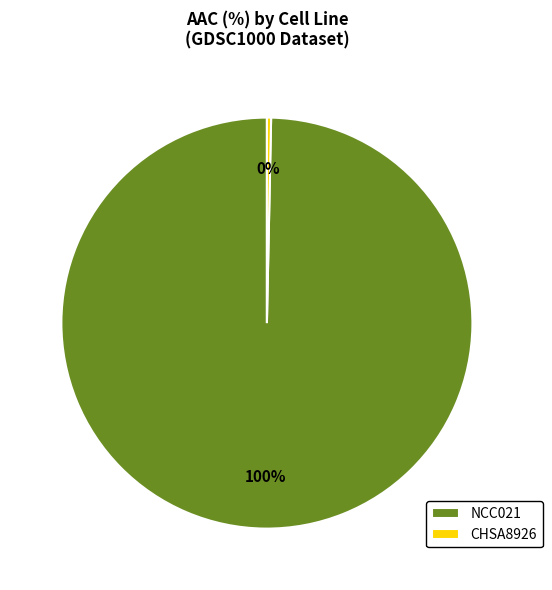

Which slice represents more than half of the pie?

NCC021